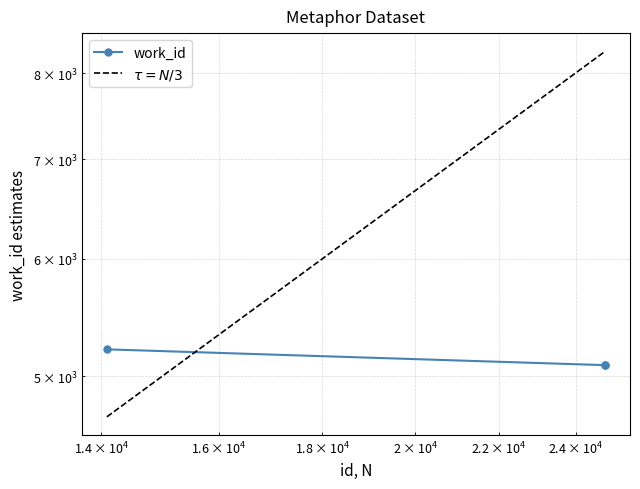

Is the value of $\tau = N/3$ at $\mathdefault{10^{3}}$ greater than the value of work_id at $\mathdefault{10^{4}}$?

No